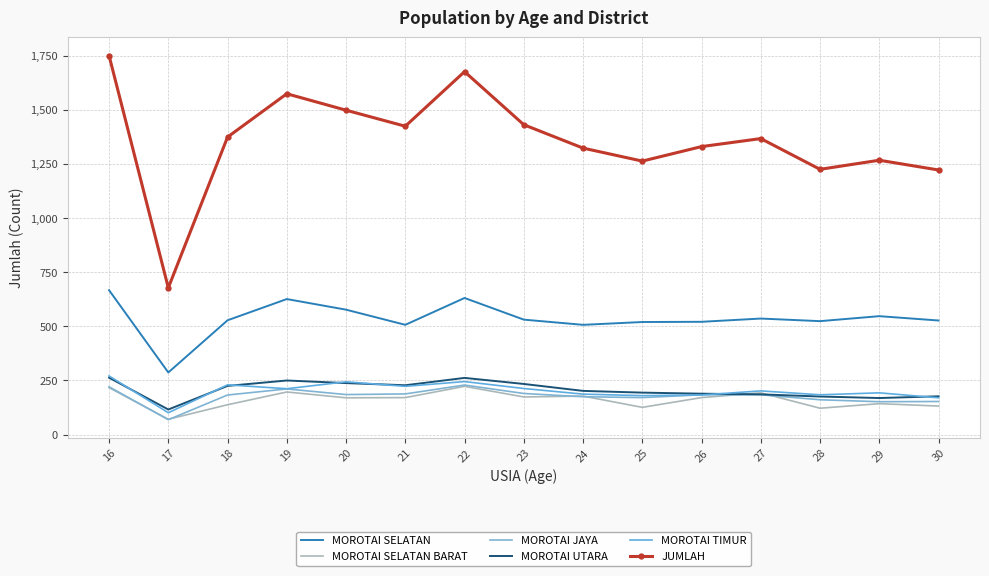

What is the value of the MOROTAI JAYA point at the 6th from the left?

188